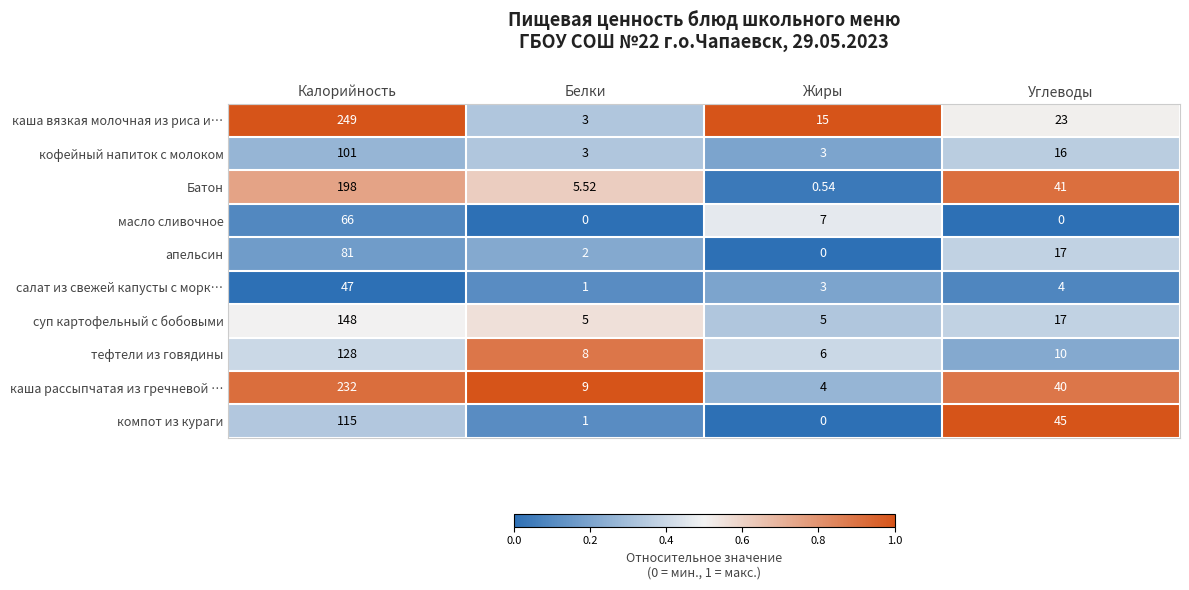

List the labels in order of каша рассыпчатая из гречневой … value, smallest first.

Жиры, Белки, Углеводы, Калорийность